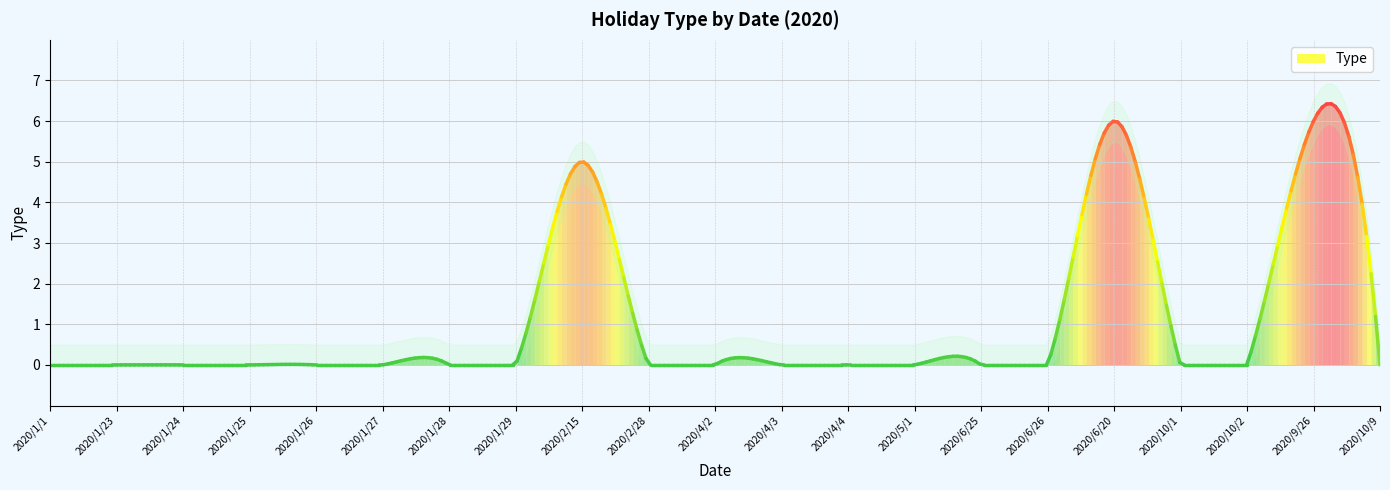

What is the label of the 18th point from the right?

2020/1/25